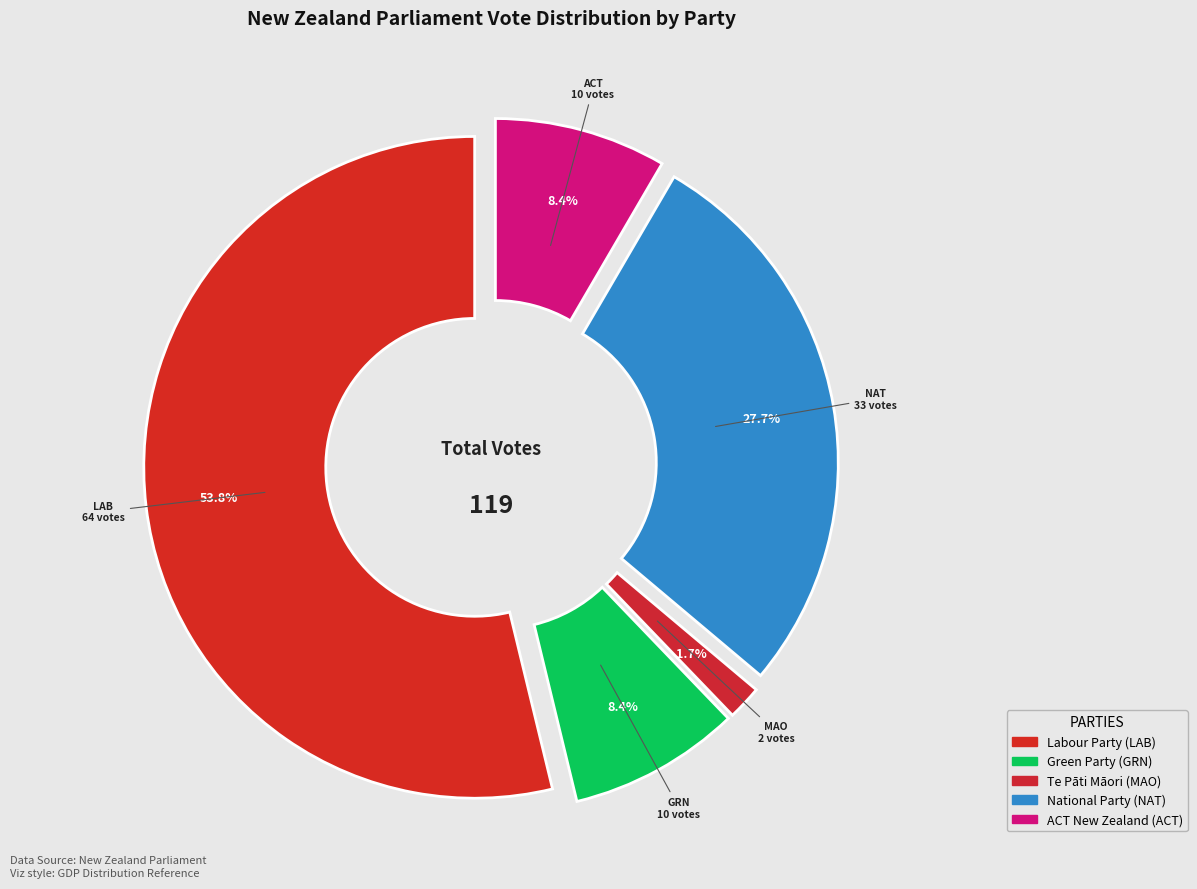

What portion of the pie excludes Labour Party?

46.2%